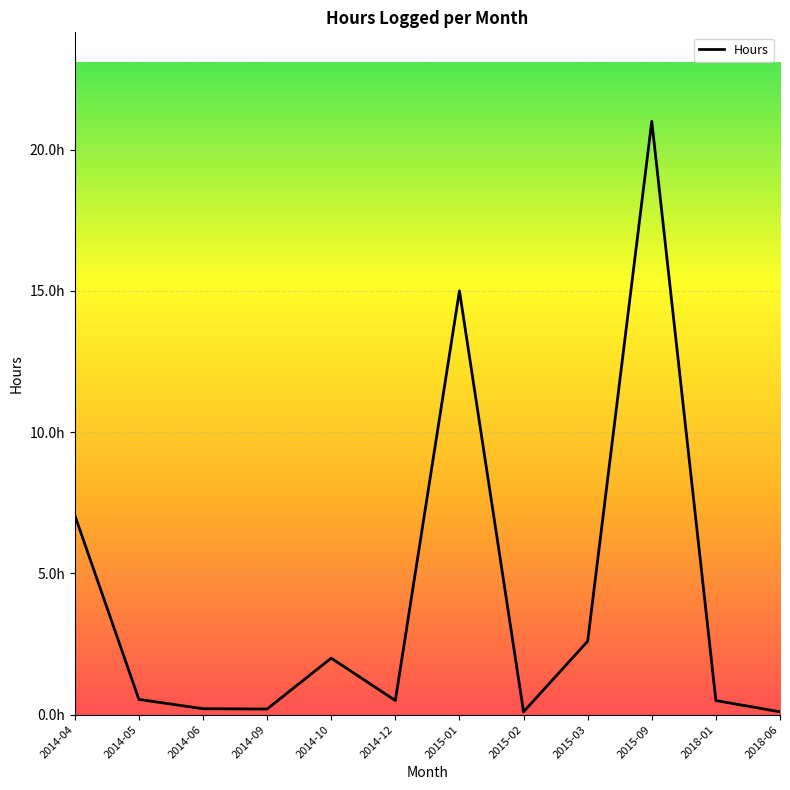

Is this an area chart (filled region under the line)?

Yes